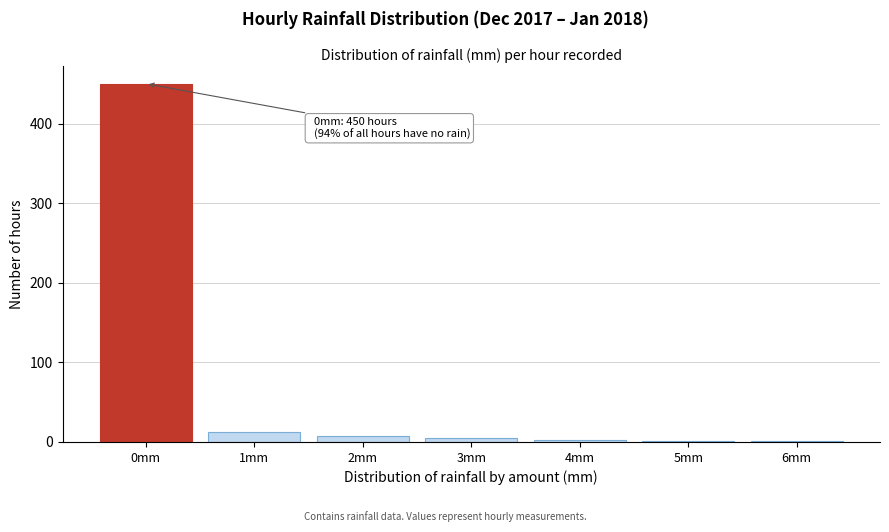

What is the sum of all values?

480